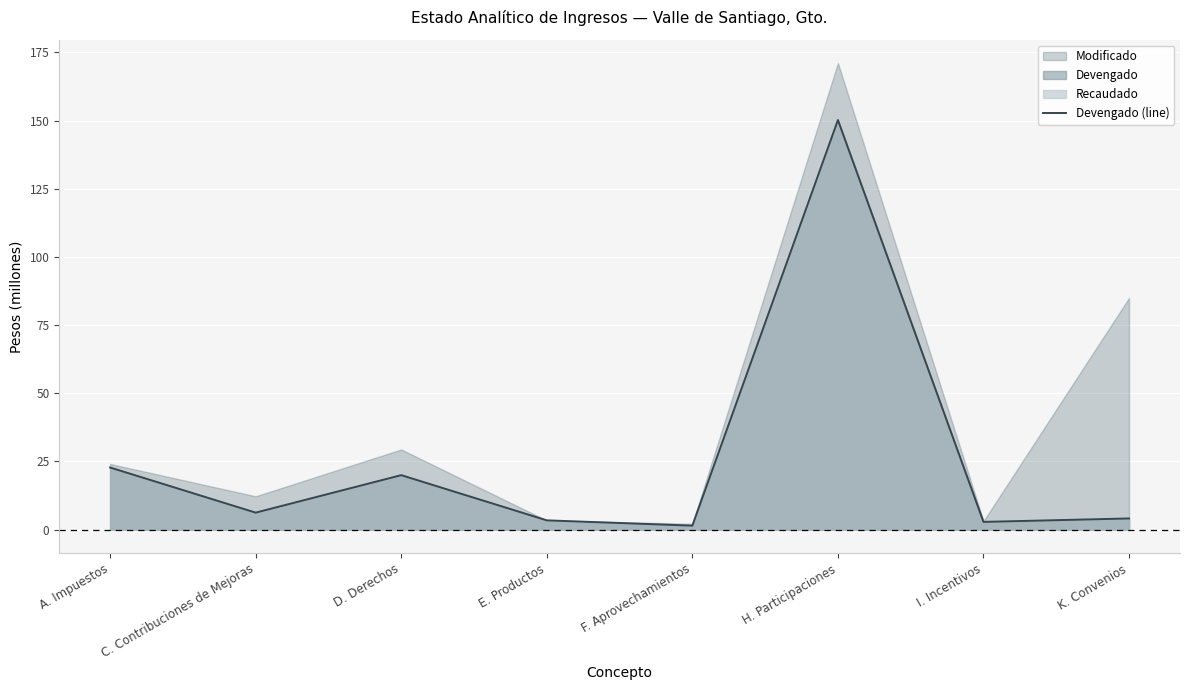

How many data points are above 6?

4